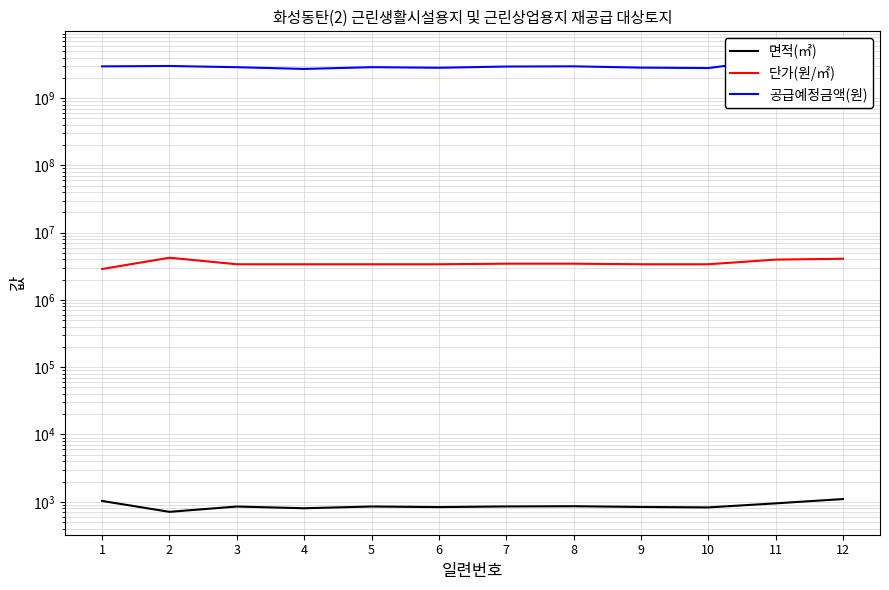

What is the approximate value of 면적(㎡) at 2?

708.1